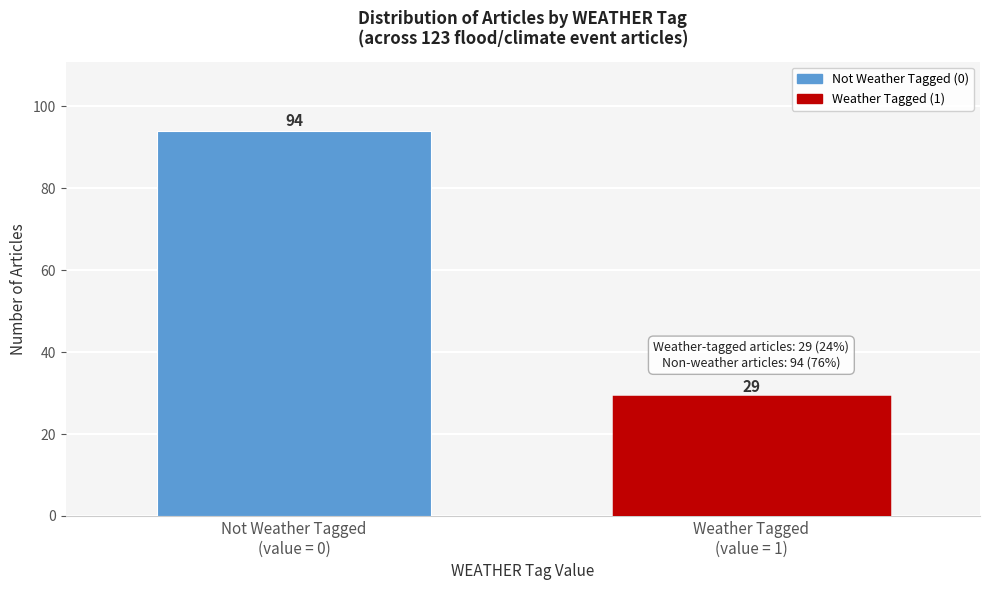

Reading left to right, extract all data points from this chart.

94	29